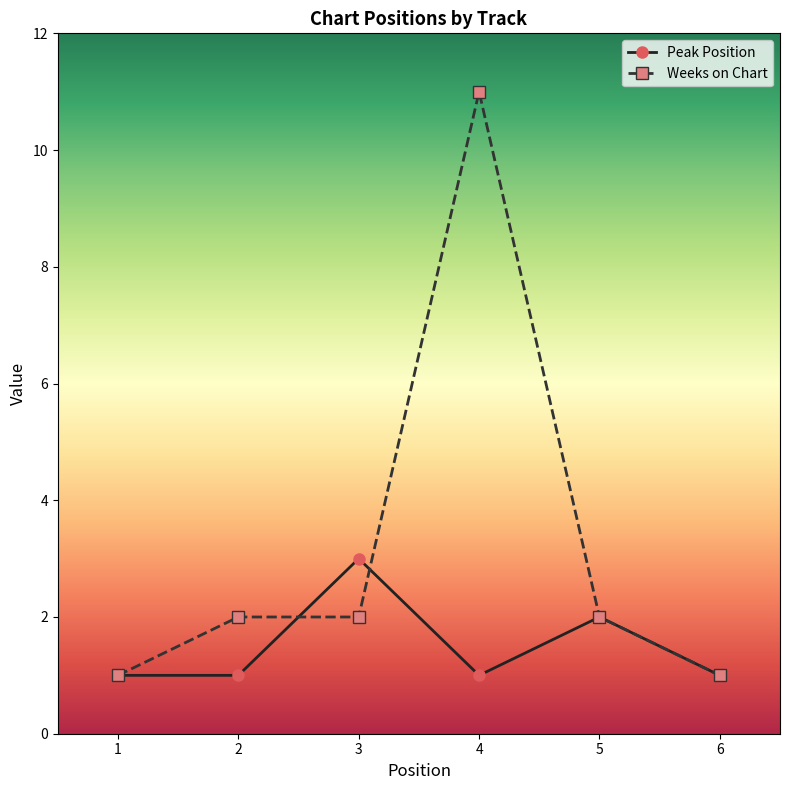

Count the number of data series in this chart.

2